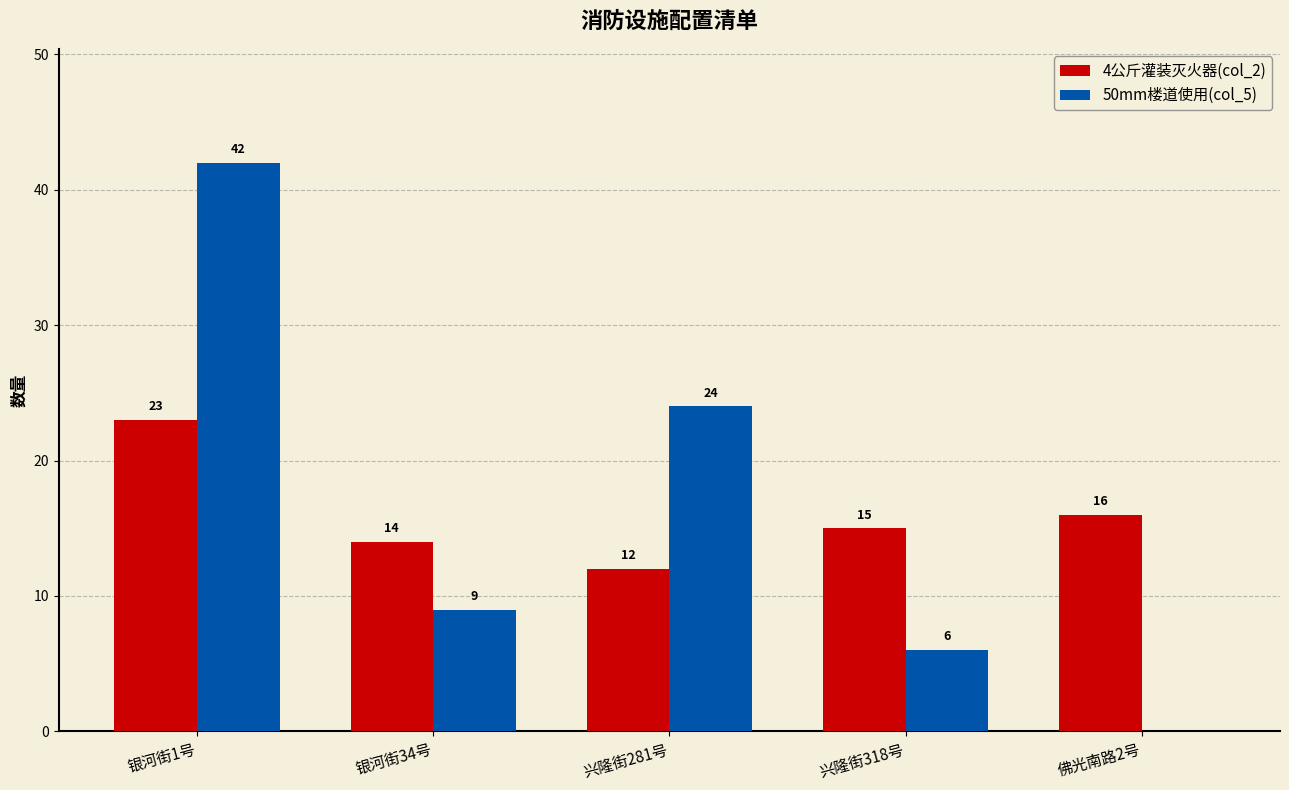

What is the sum of the 4公斤灌装灭火器(col_2) values at 兴隆街281号 and 佛光南路2号?

28